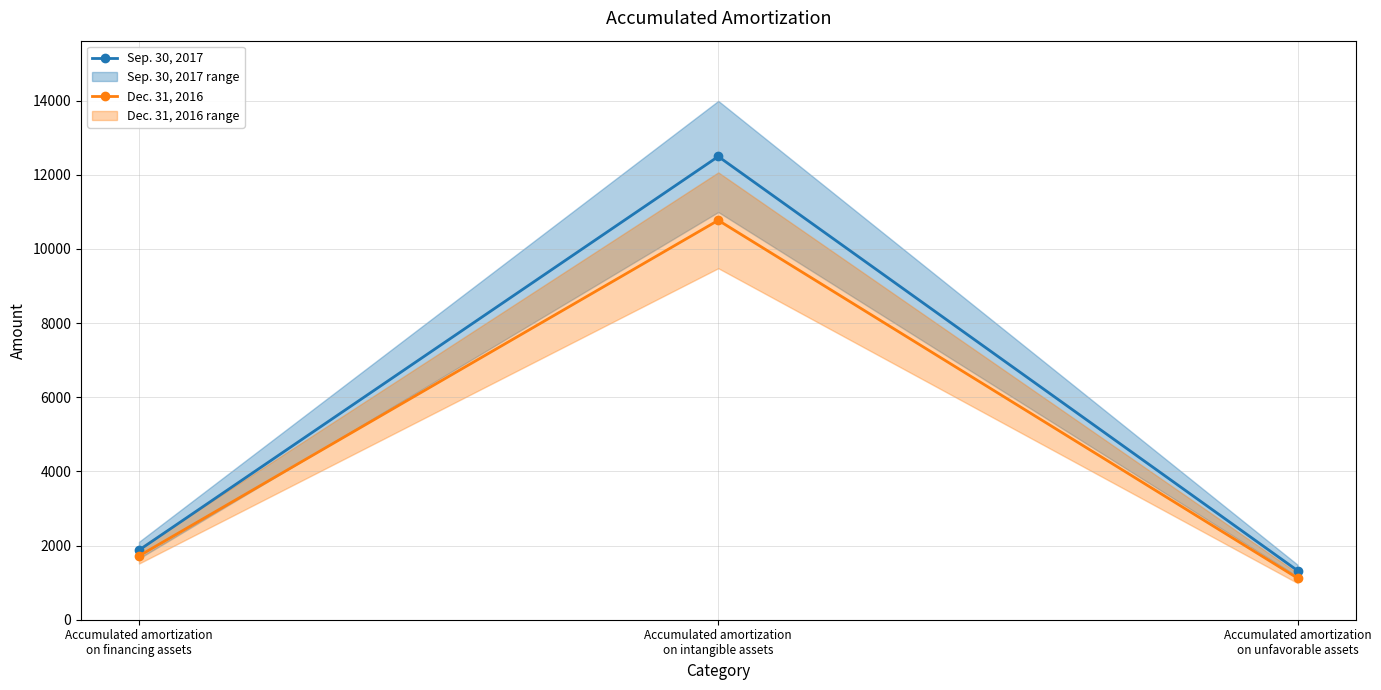

List the series in order of their overall mean, highest first.

Sep. 30, 2017, Dec. 31, 2016